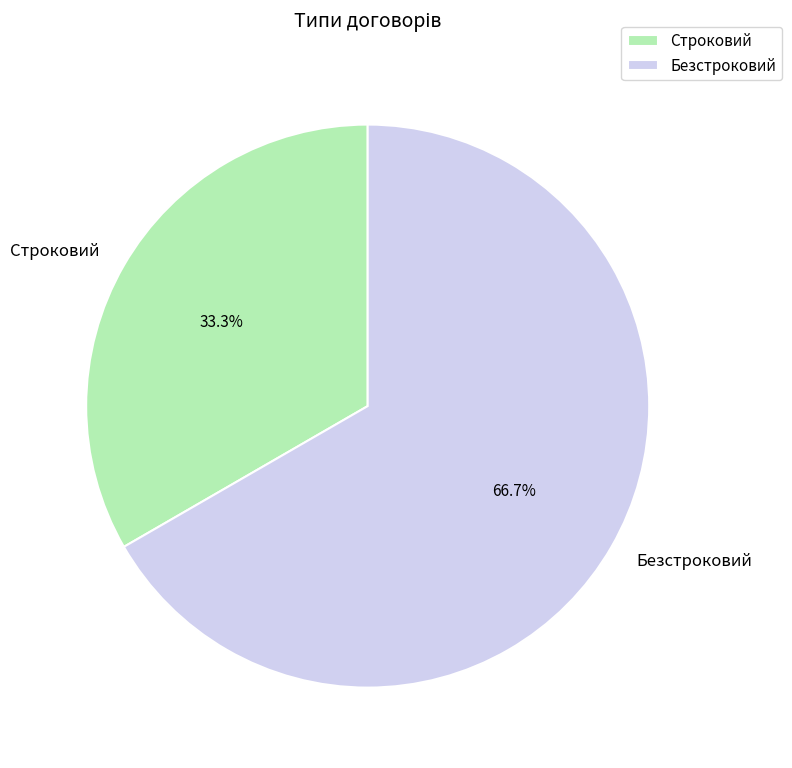

Which slice is the smallest?

Строковий